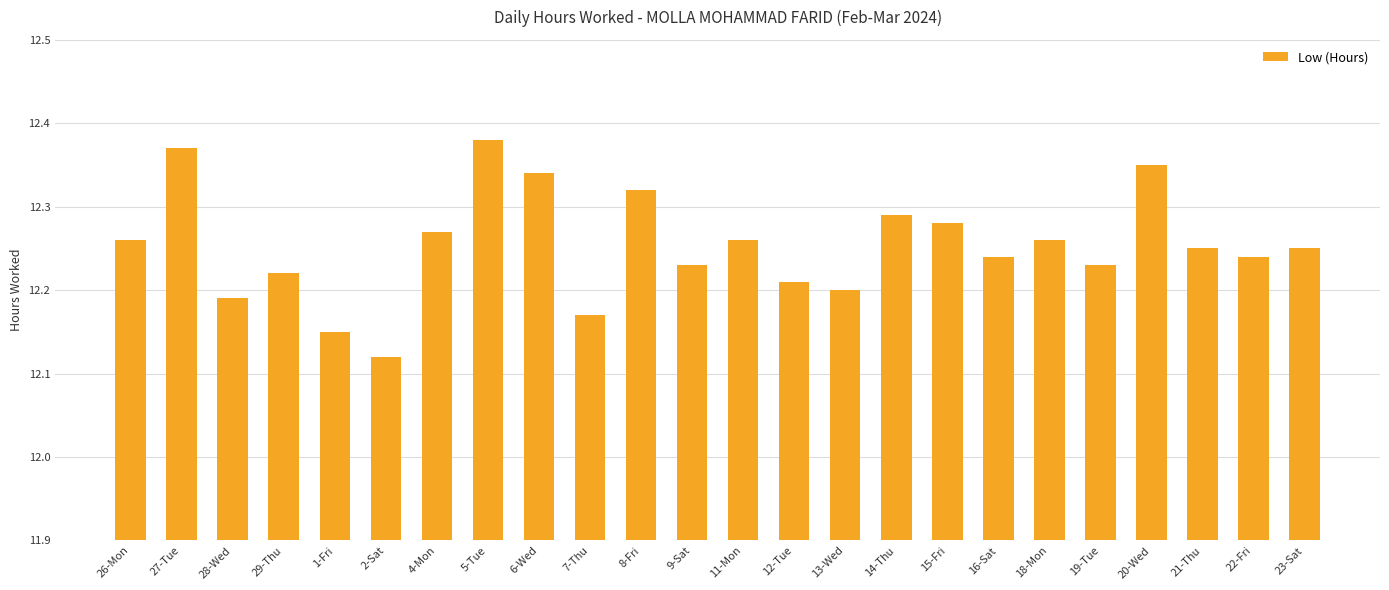

The chart shows a value of 8.0 at 16-Sat. True or false?

False